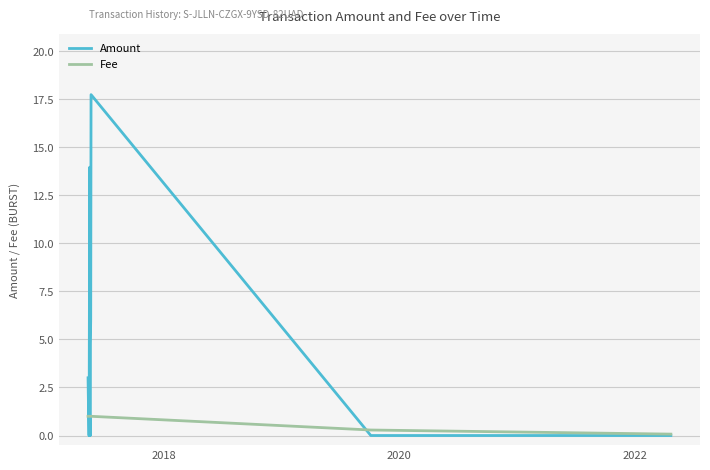

What is the average value of the Amount series?

3.6